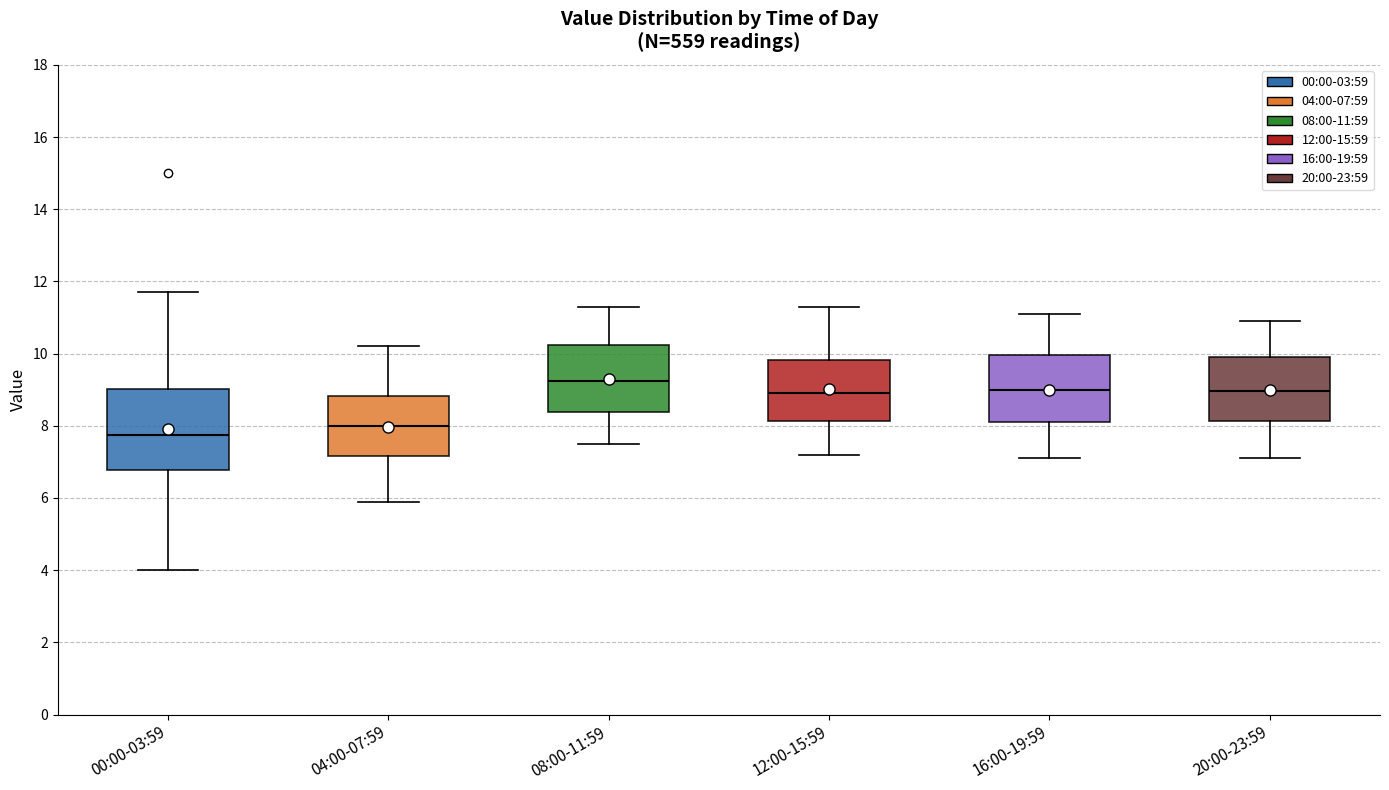

Comparing the boxes themselves (not the whiskers), which one is the tallest?

00:00-03:59